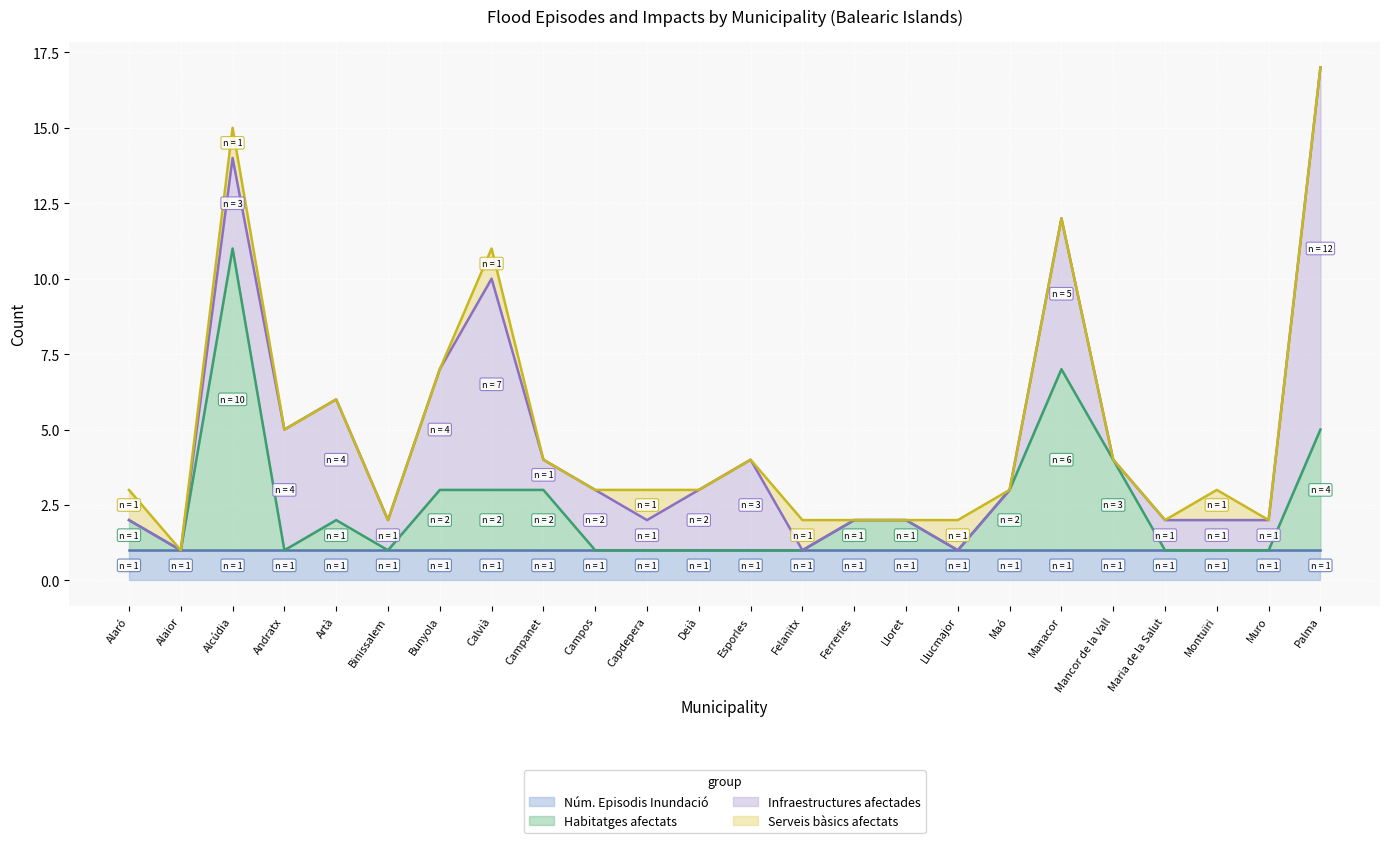

What are all the series names shown in the legend?

Núm. Episodis Inundació, Habitatges afectats, Infraestructures afectades, Serveis bàsics afectats